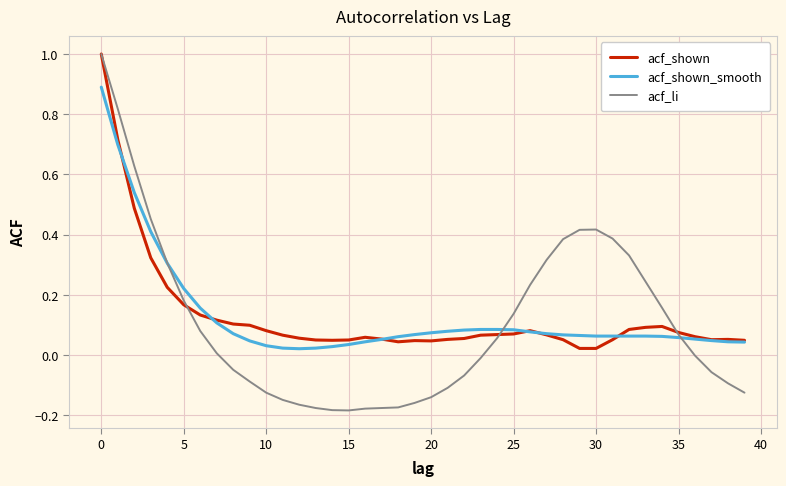

After their last crossing, which series has the higher values: acf_li or acf_shown_smooth?

acf_shown_smooth